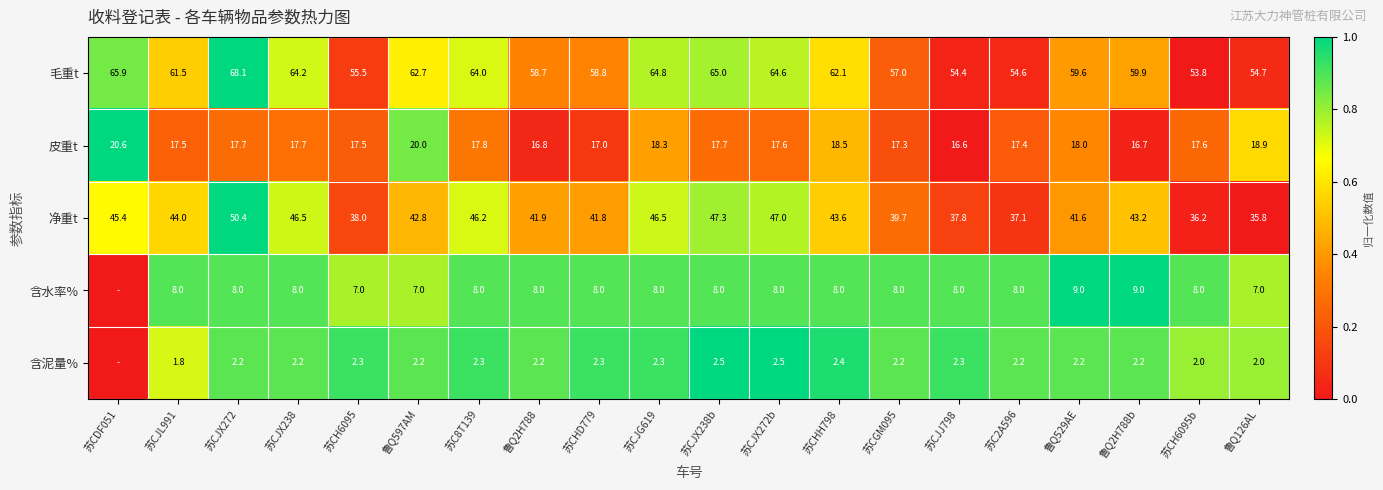

What is the difference between the 毛重t values at 苏CHD779 and 苏CDF051?

7.1